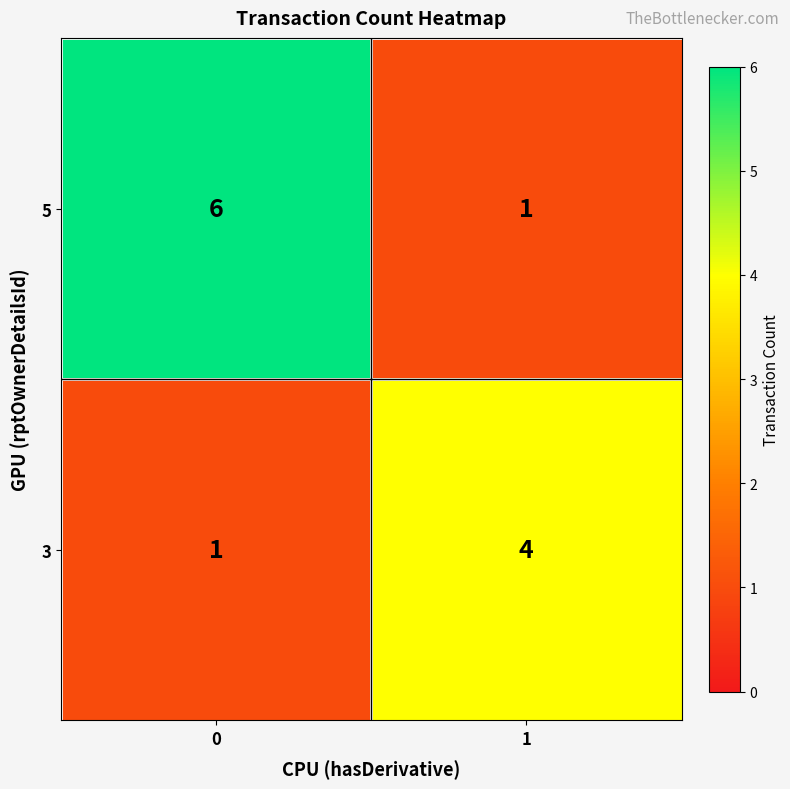

Which series has the largest total across all categories?

5